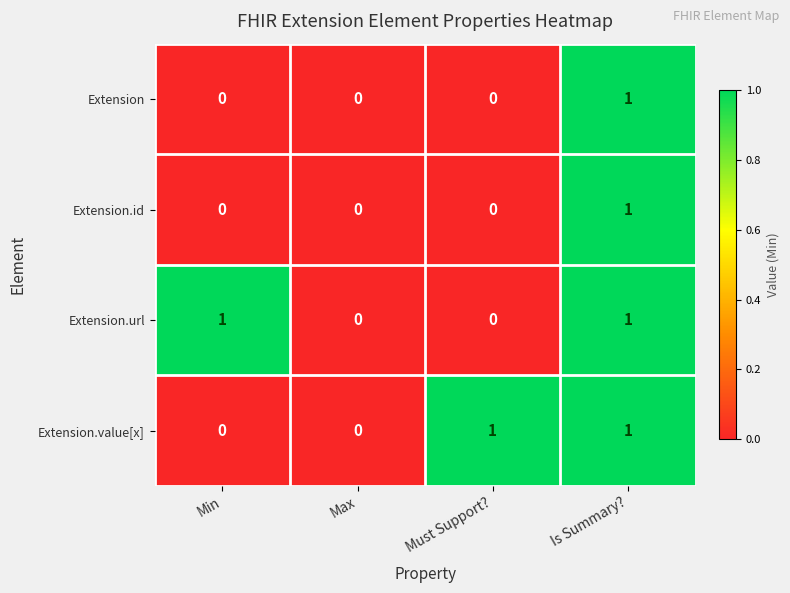

Between Max and Must Support?, which series saw the biggest shift?

Extension.value[x]